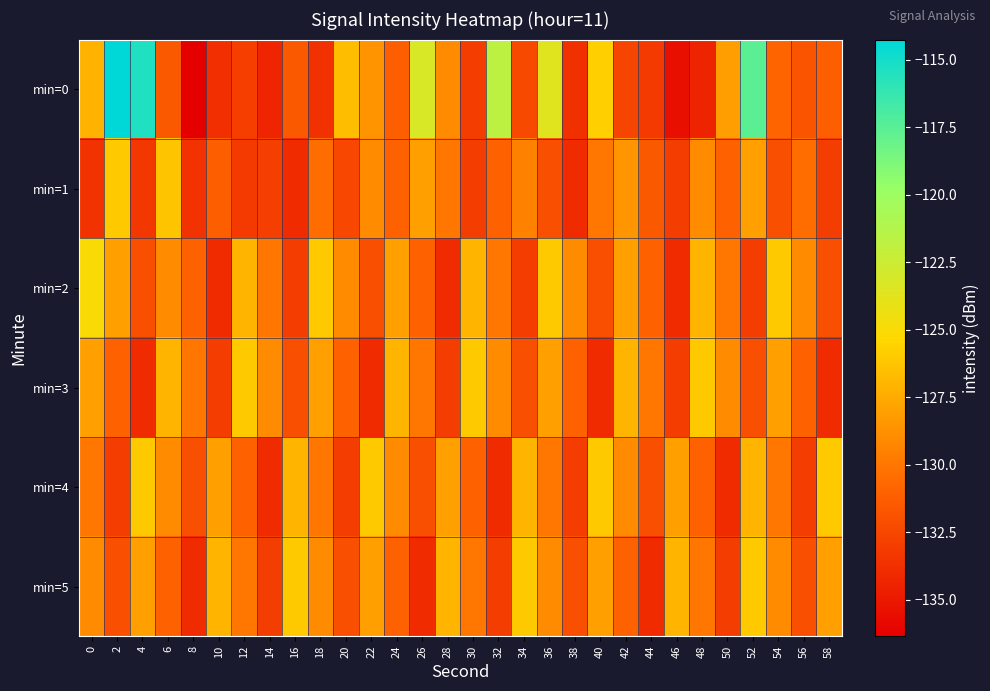

How many series are shown in this chart?

6